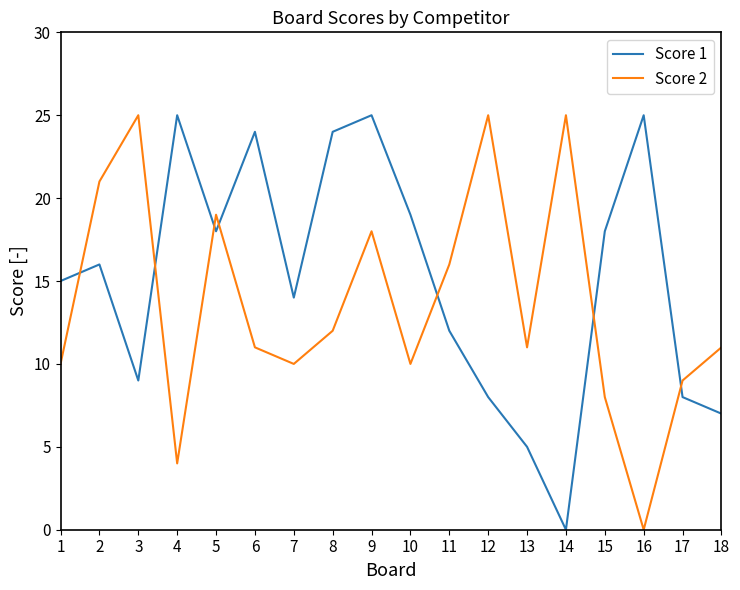

Does the chart have visible grid lines?

No